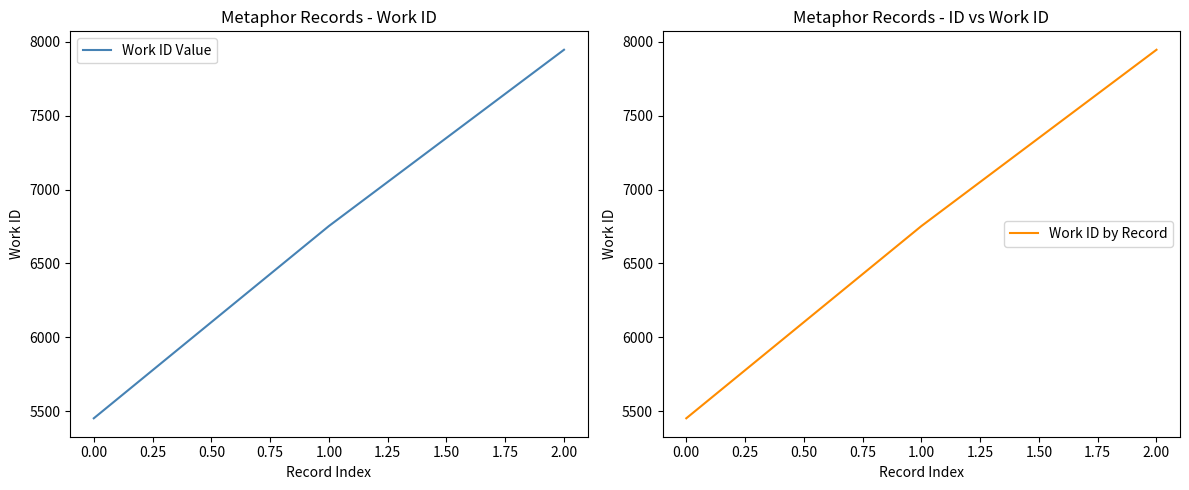

The Work ID Value series shows 5452 at 0.00. True or false?

True